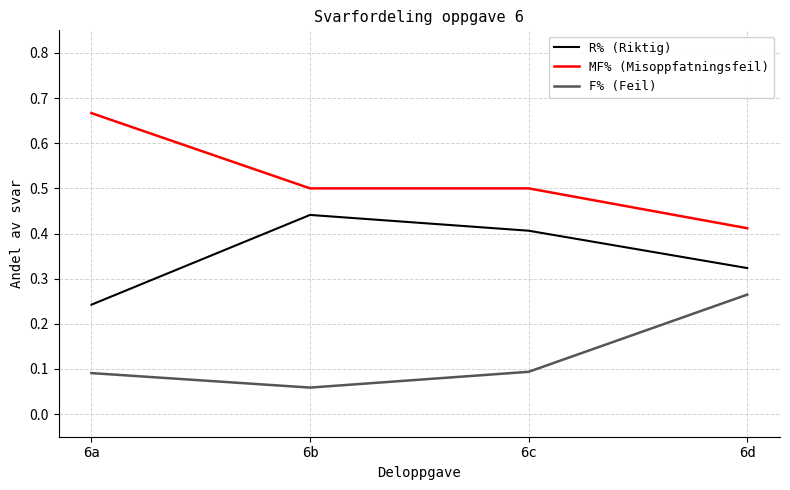

True or false: R% (Riktig) and F% (Feil) cross at least once.

False